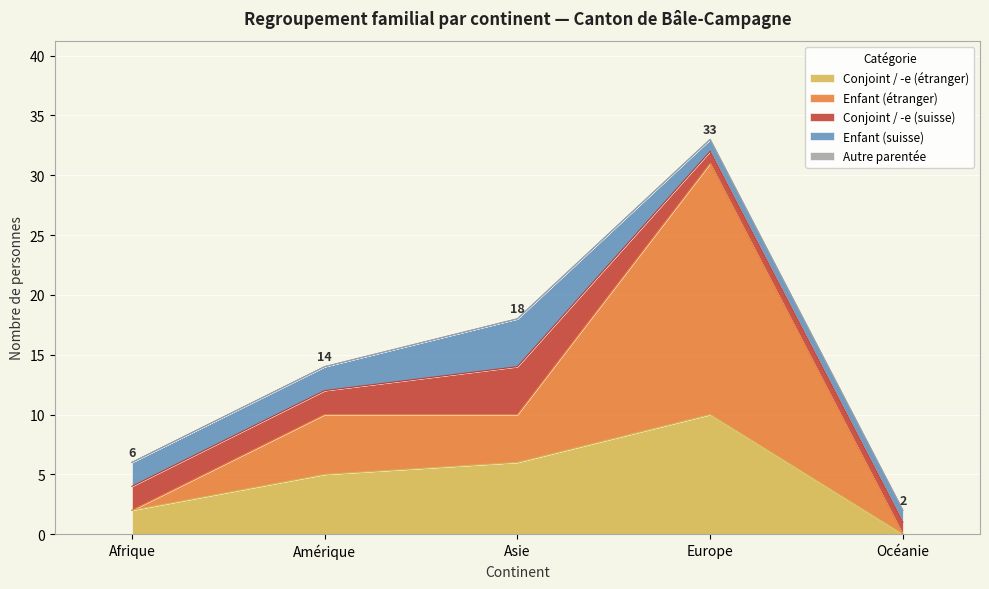

Rank the series by their maximum value, from lowest to highest.

Autre parentée, Conjoint / -e (suisse), Enfant (suisse), Conjoint / -e (étranger), Enfant (étranger)